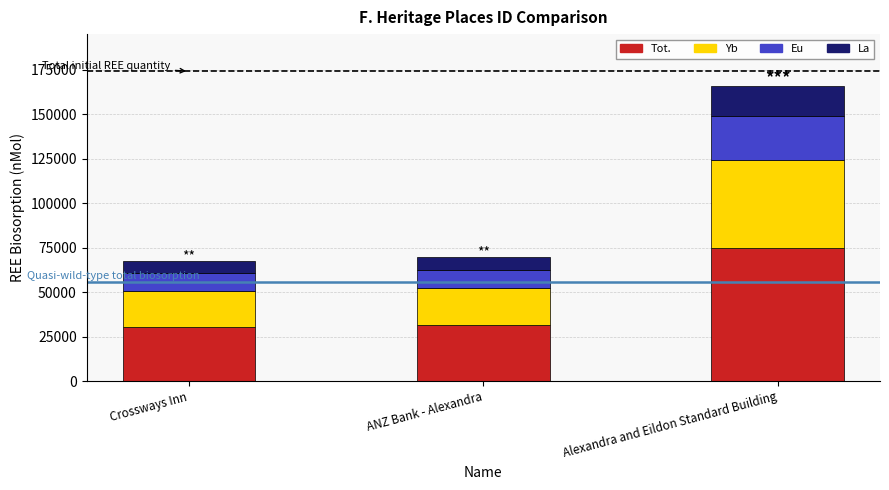

The value of Tot. at Alexandra and Eildon Standard Building is 21176.7. True or false?

False